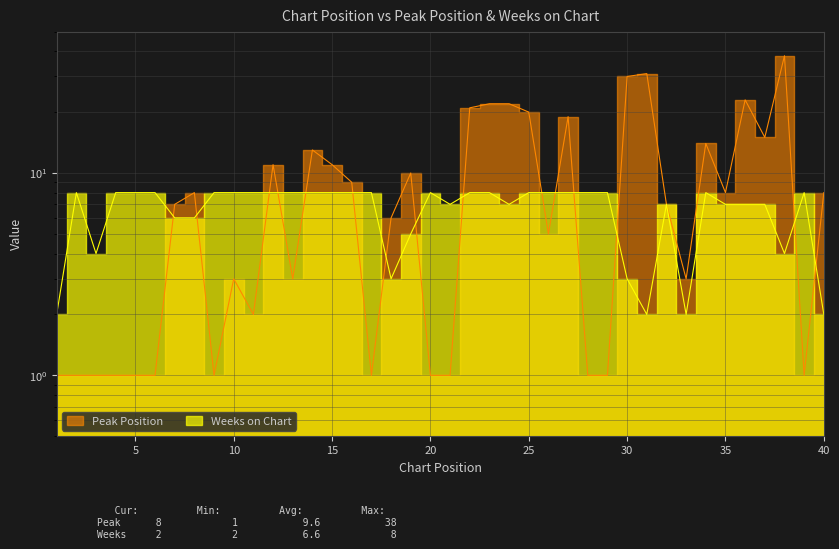

Which series has the widest spread of values?

Peak Position